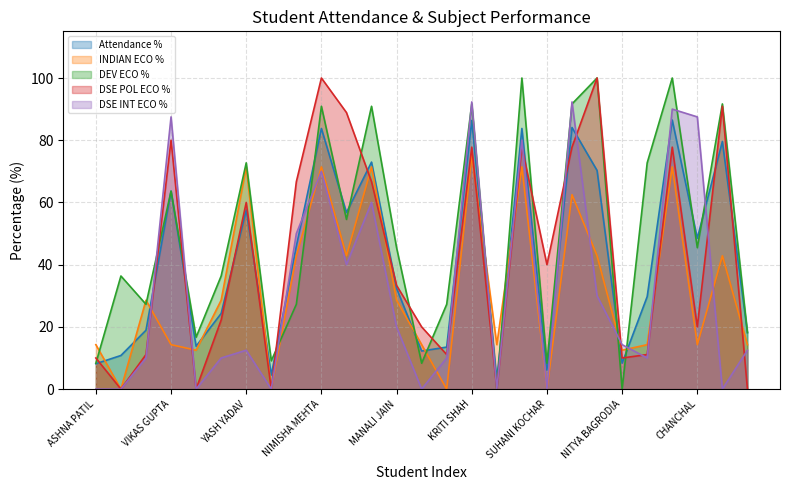

What is the total value across all series at NIMISHA MEHTA?

416.1